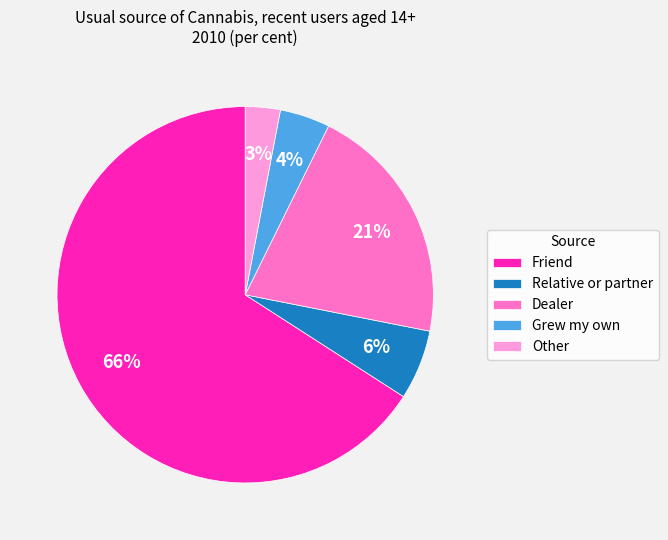

Rank the categories by value from highest to lowest.

Friend, Dealer, Relative or partner, Grew my own, Other